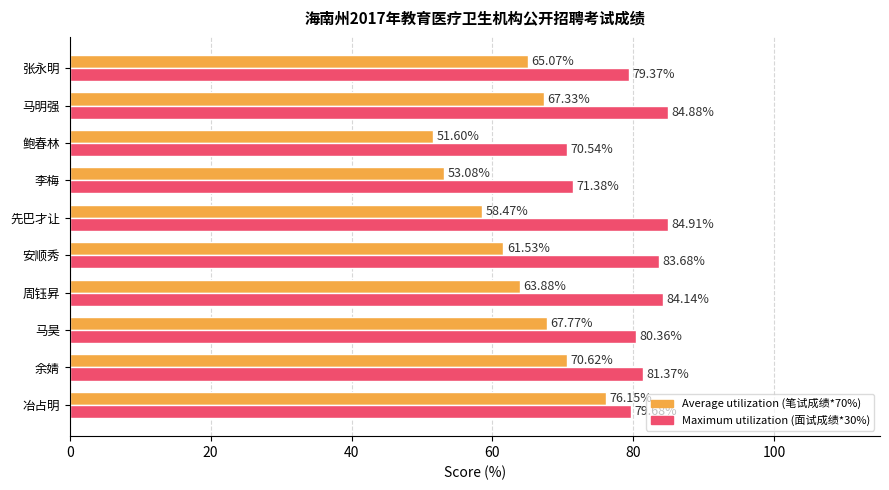

Which label corresponds to the smallest value in the chart?

鲍春林